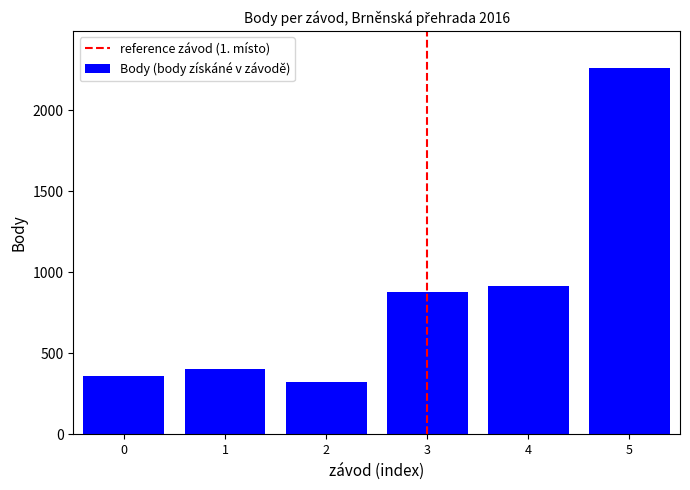

At which category does the chart reach its minimum across all series?

2